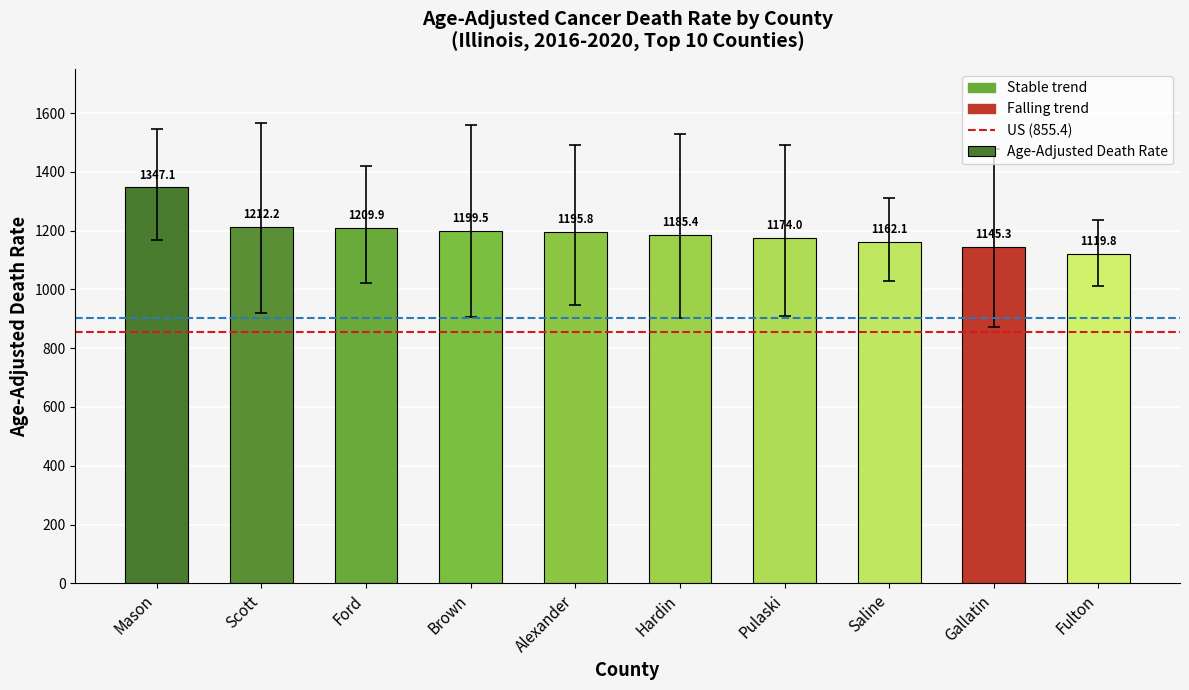

The chart shows a value of 349.1 at Fulton. True or false?

False